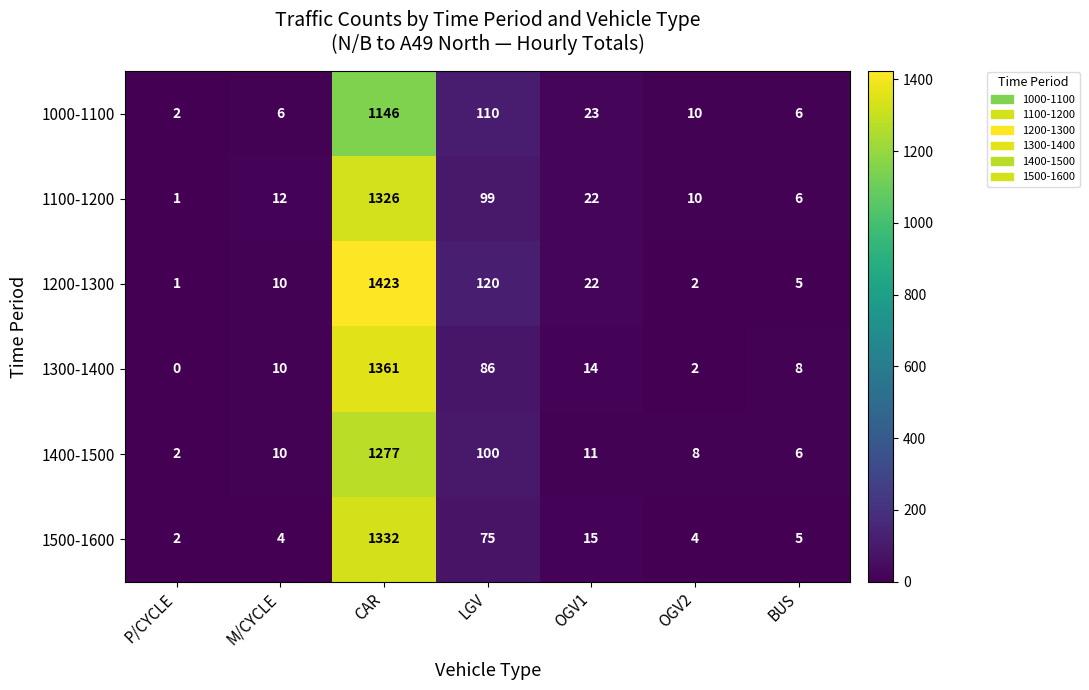

What is the total value across all series at CAR?

7865